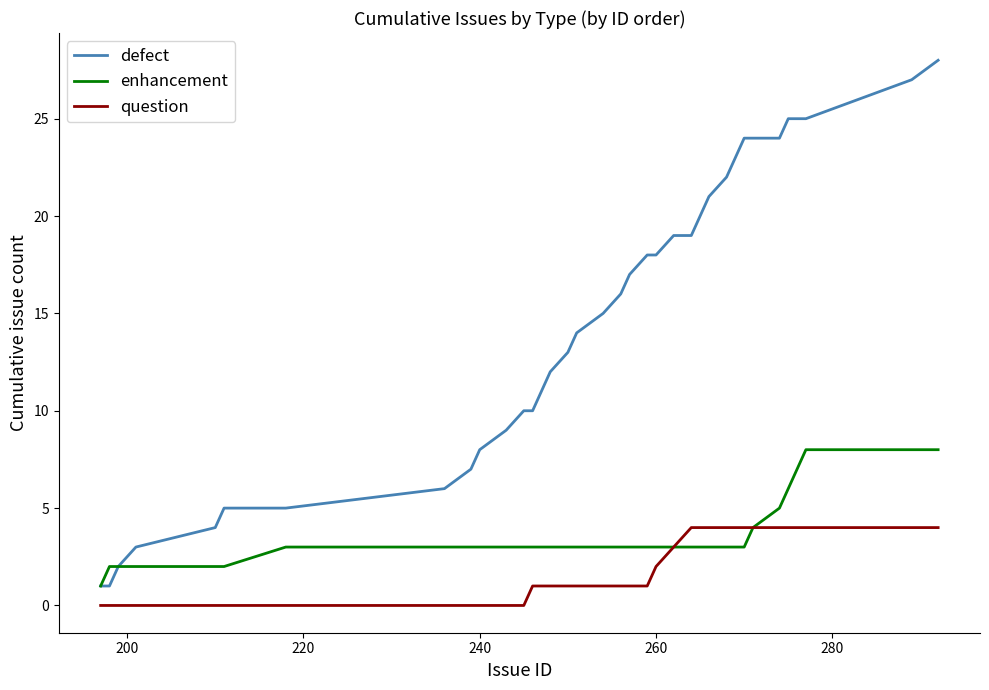

What is the highest value of the defect series?

28